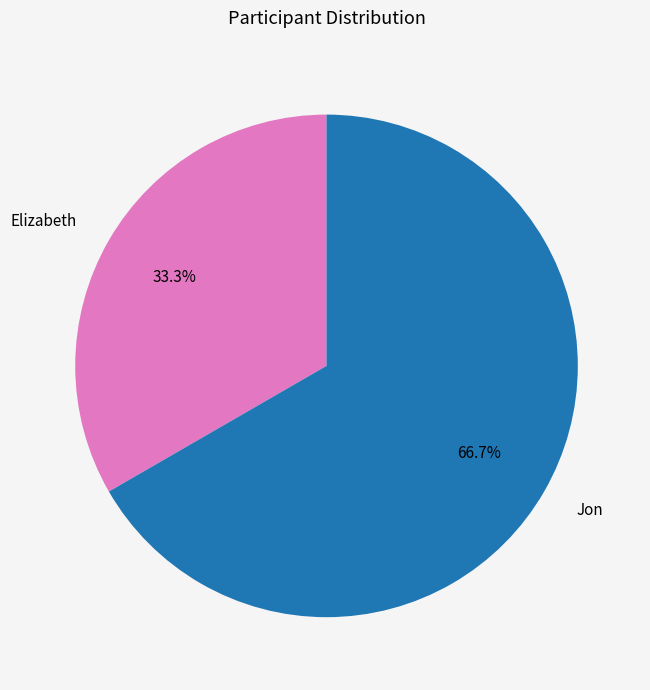

To the nearest percent, what is the difference between the largest and smallest slice percentages?

33%